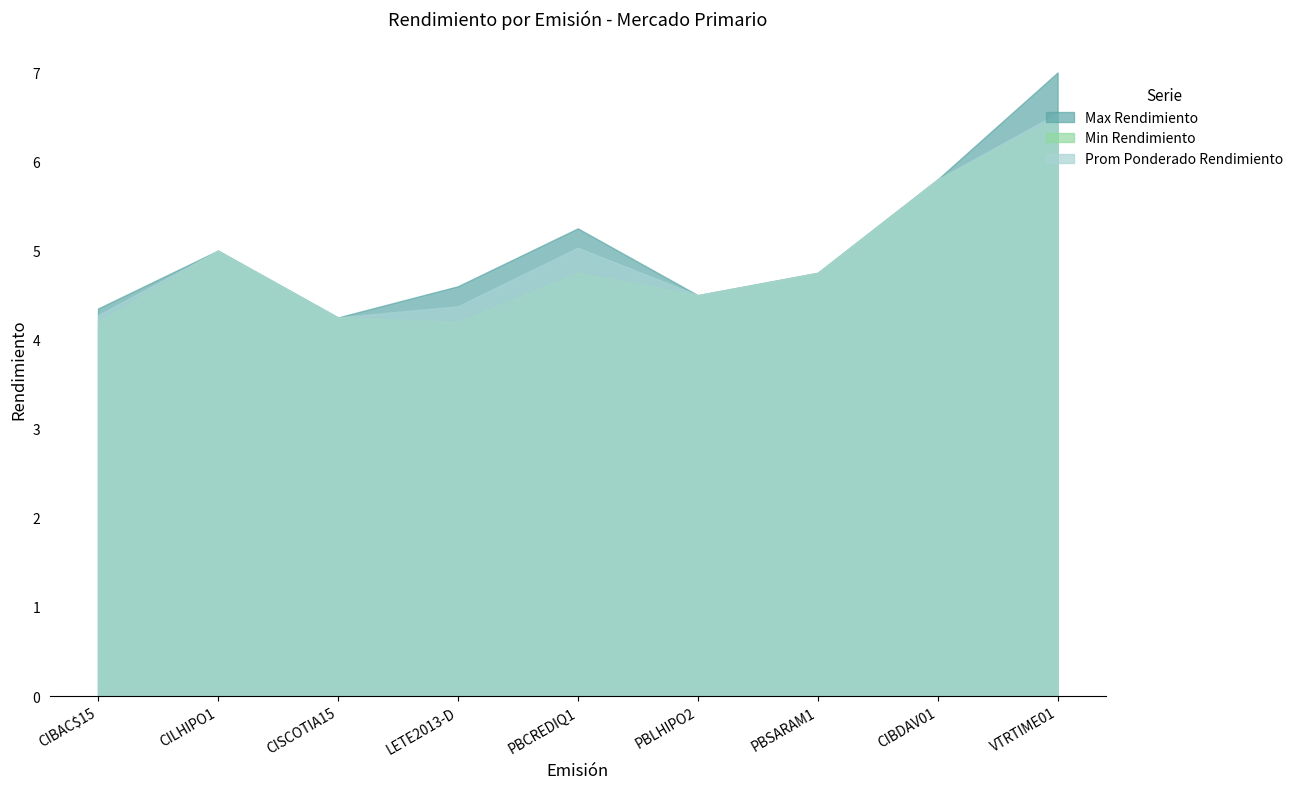

What is the difference between the Min Rendimiento values at CIBDAV01 and PBSARAM1?

1.0